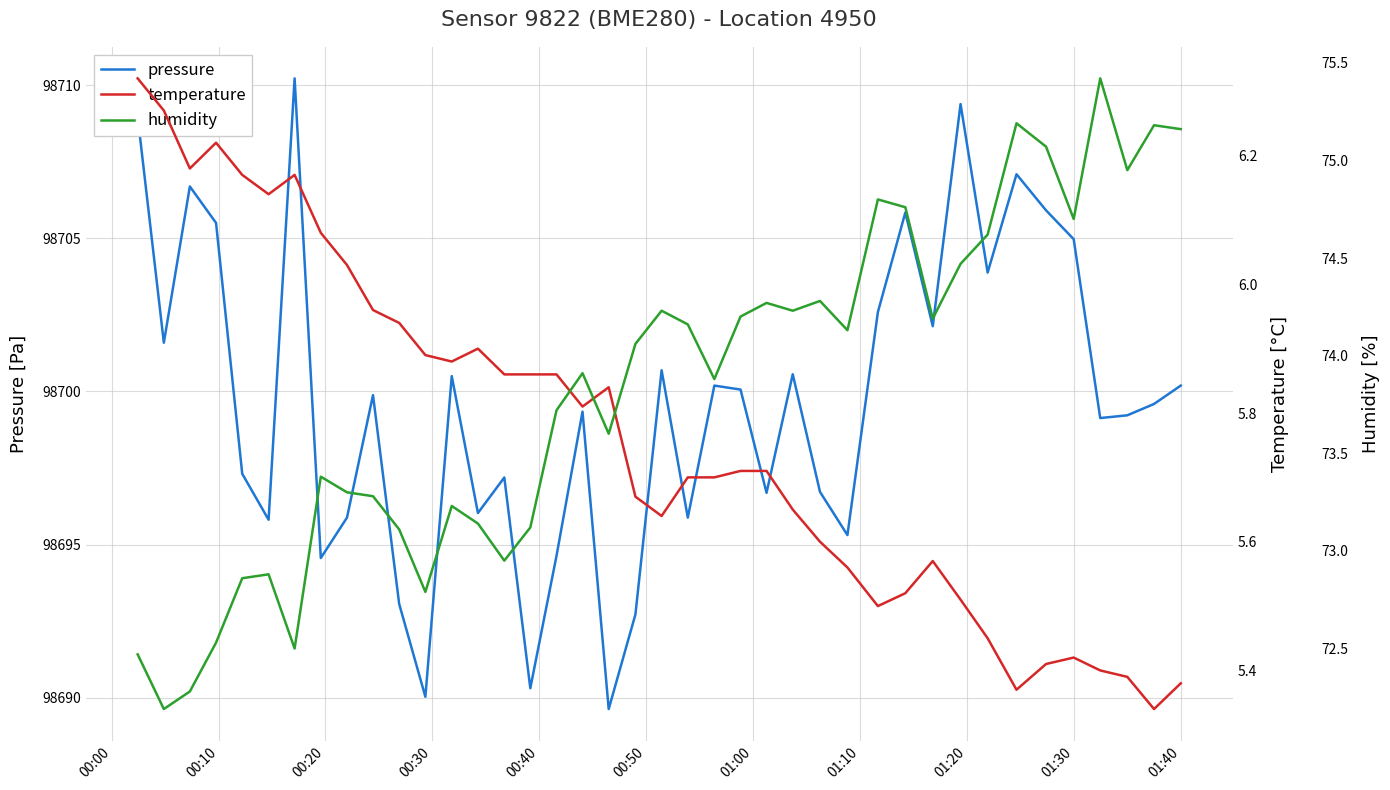

What is the lowest value of the pressure series?

98689.6